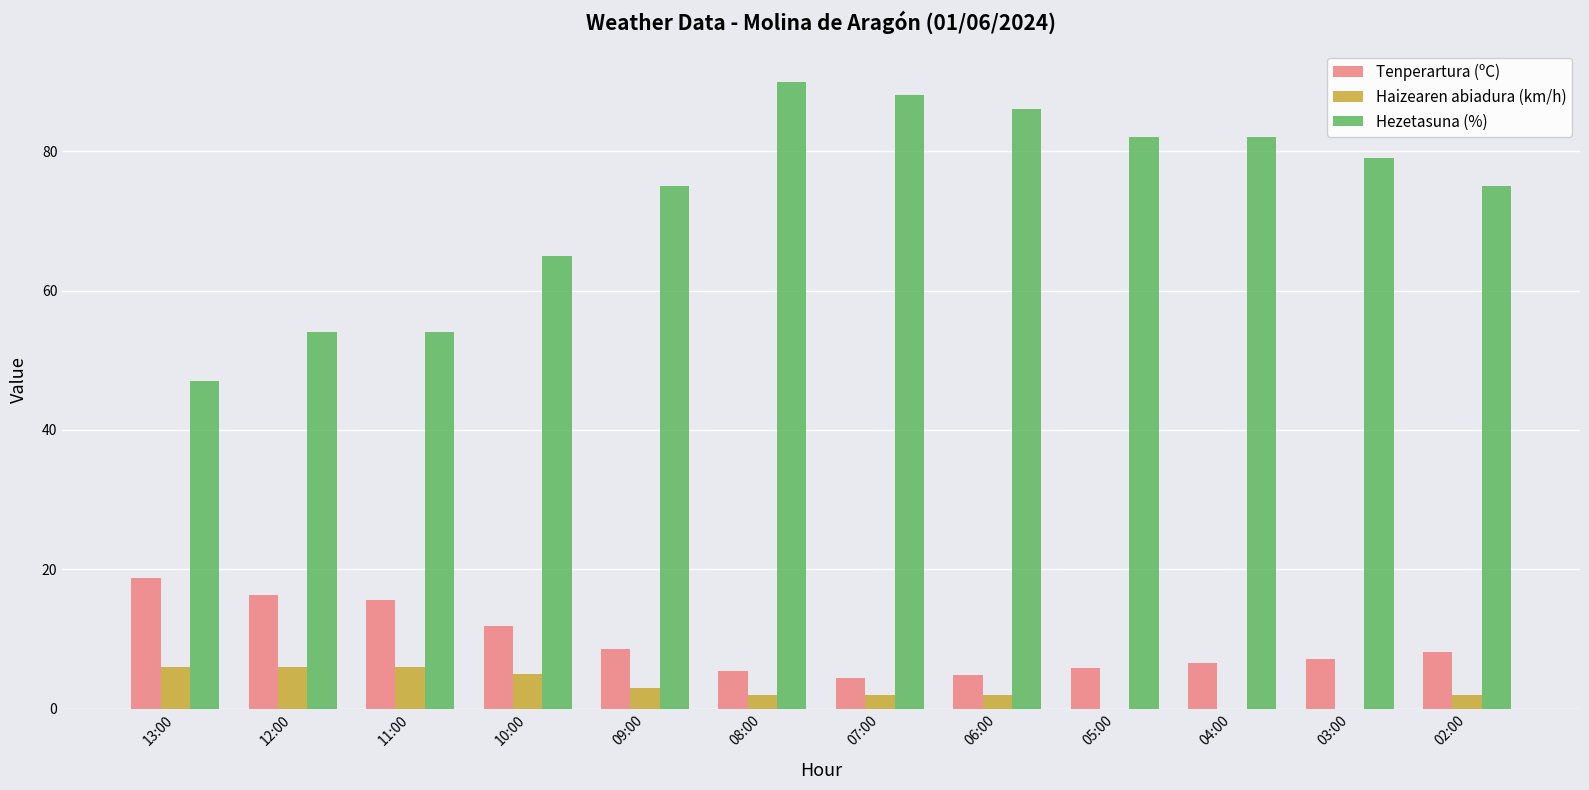

Which series changed the most between 11:00 and 06:00?

Hezetasuna (%)